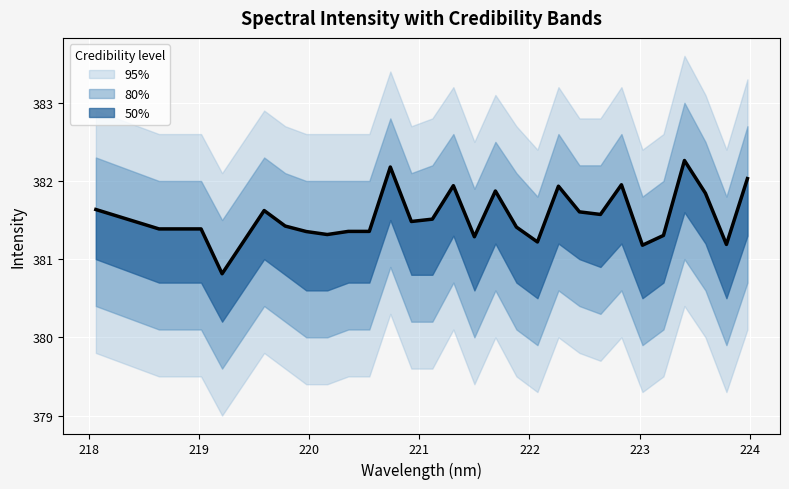

Does the chart display data point markers on the line(s)?

No